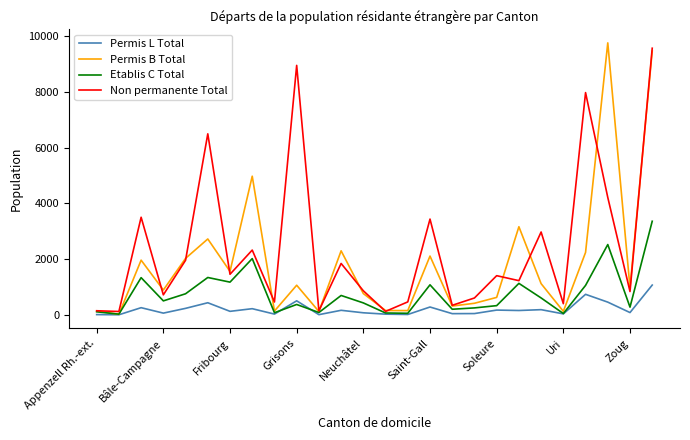

List the series in order of their overall mean, lowest first.

Permis L Total, Etablis C Total, Permis B Total, Non permanente Total